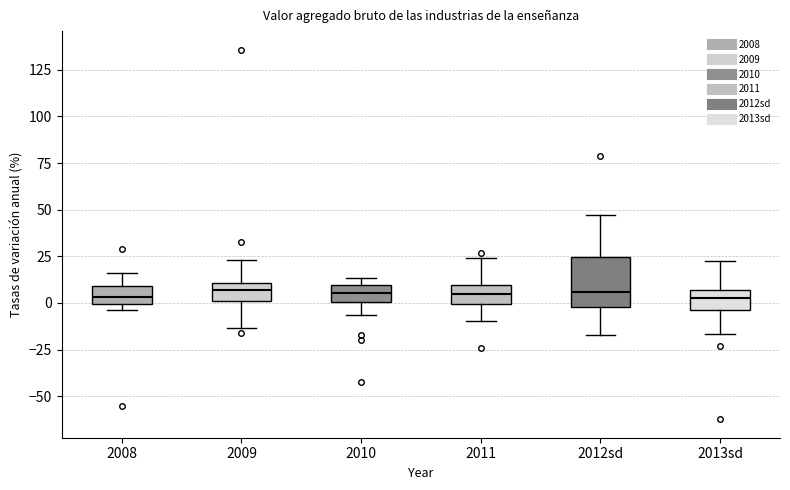

Comparing the boxes themselves (not the whiskers), which one is the tallest?

2012sd